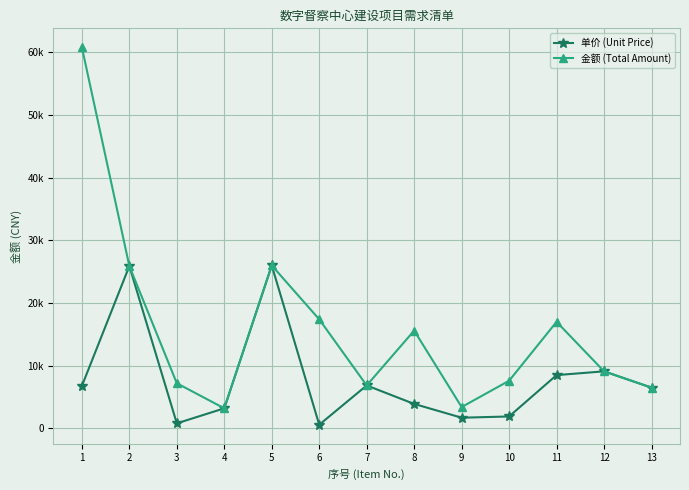

What is the difference between the maximum and minimum values in the 金额 (Total Amount) series?

57622